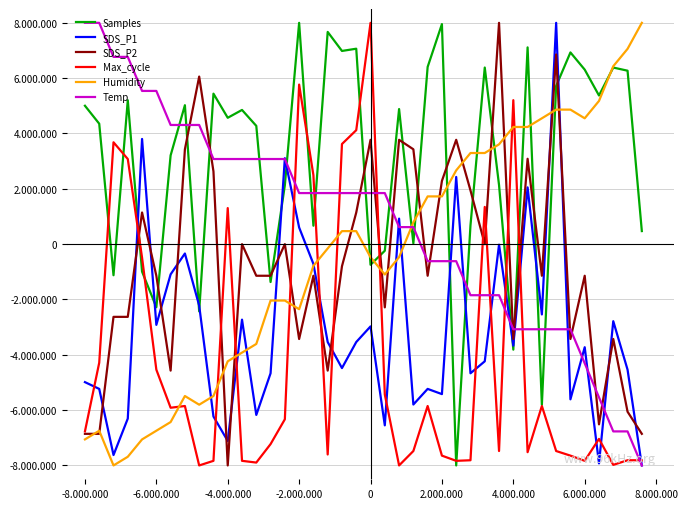

Does the chart have visible grid lines?

Yes